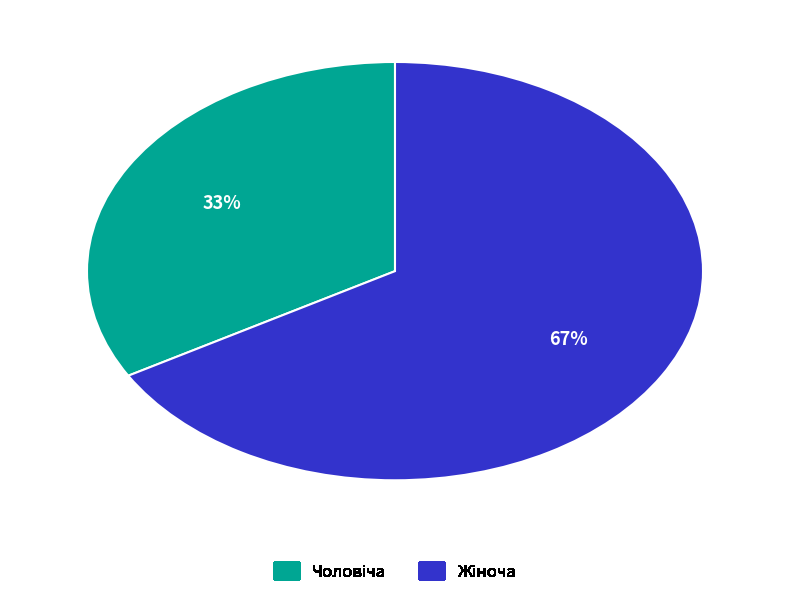

Is there any slice that represents more than half of the pie?

Yes